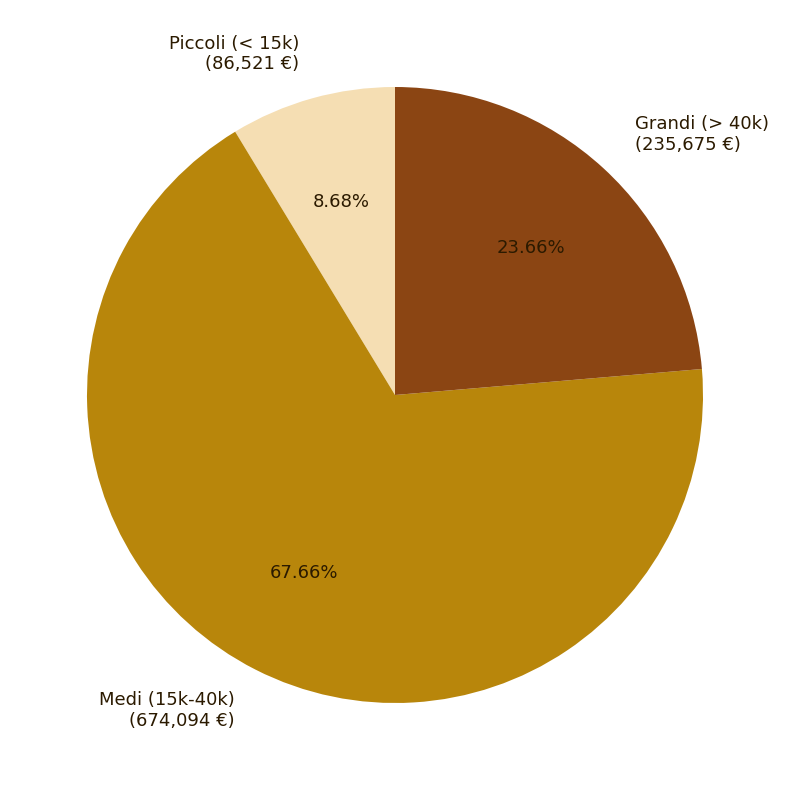

Approximately how many times larger is the value at Medi (15k-40k) (674,094 €) compared to Grandi (> 40k) (235,675 €)?

2.9